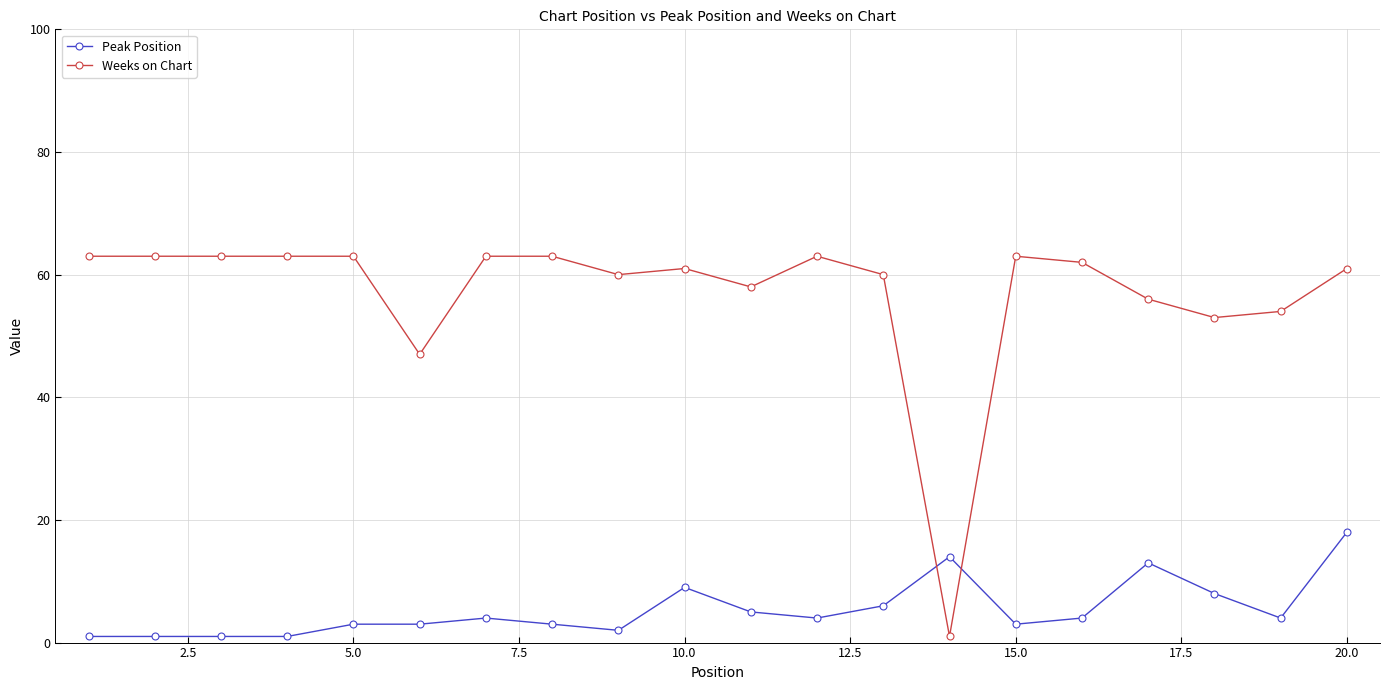

Which series has the largest total across all categories?

Weeks on Chart